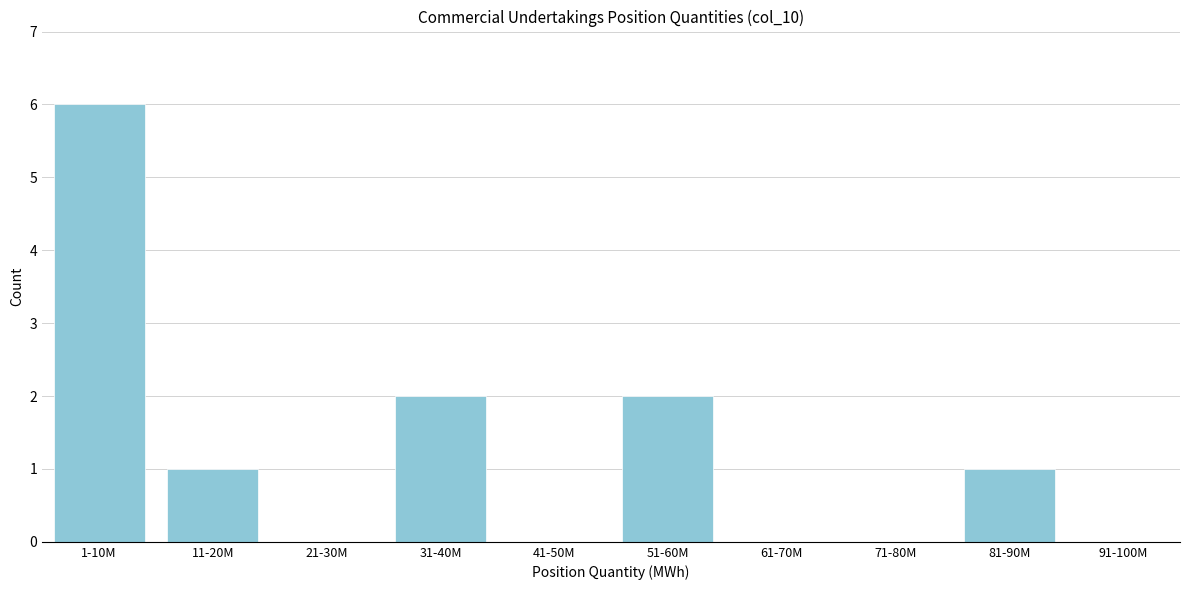

Which has a higher value, 61-70M or 51-60M?

51-60M